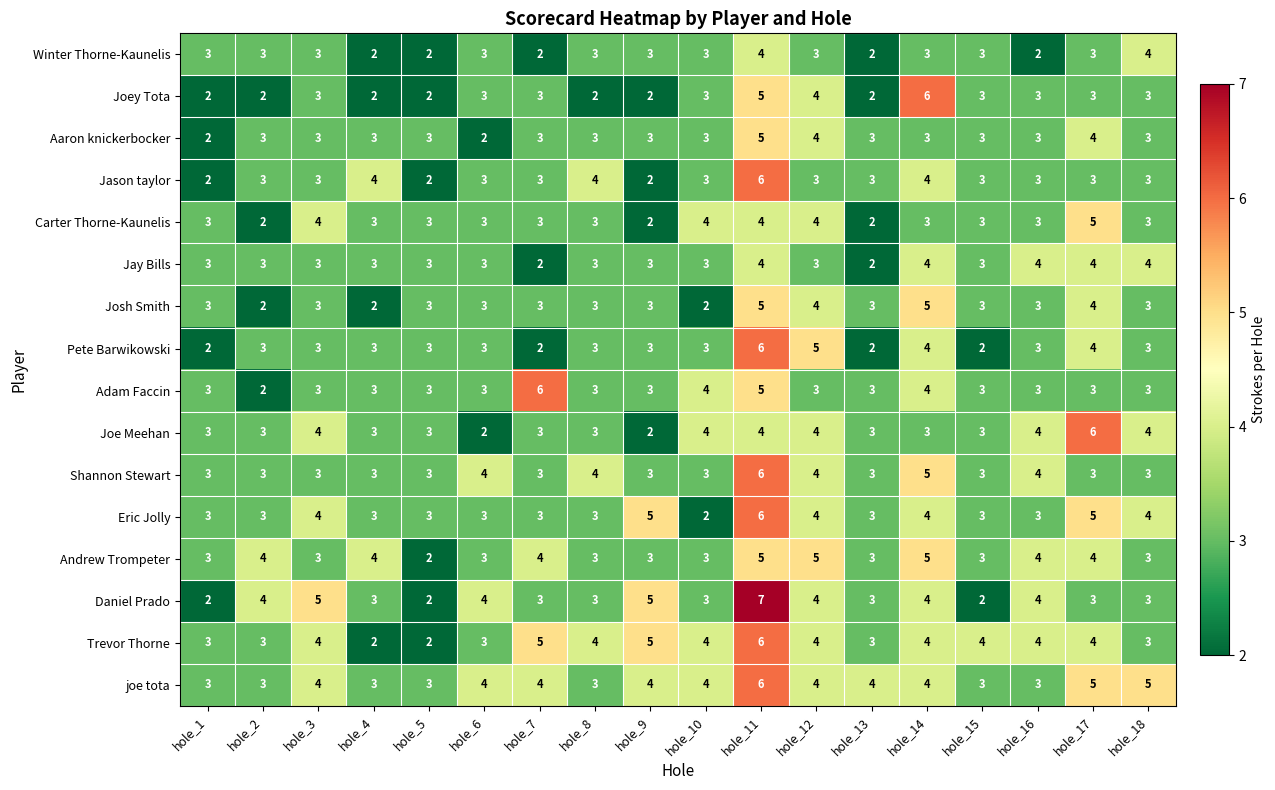

What is the difference between the second highest and second lowest values in the Trevor Thorne series?

3